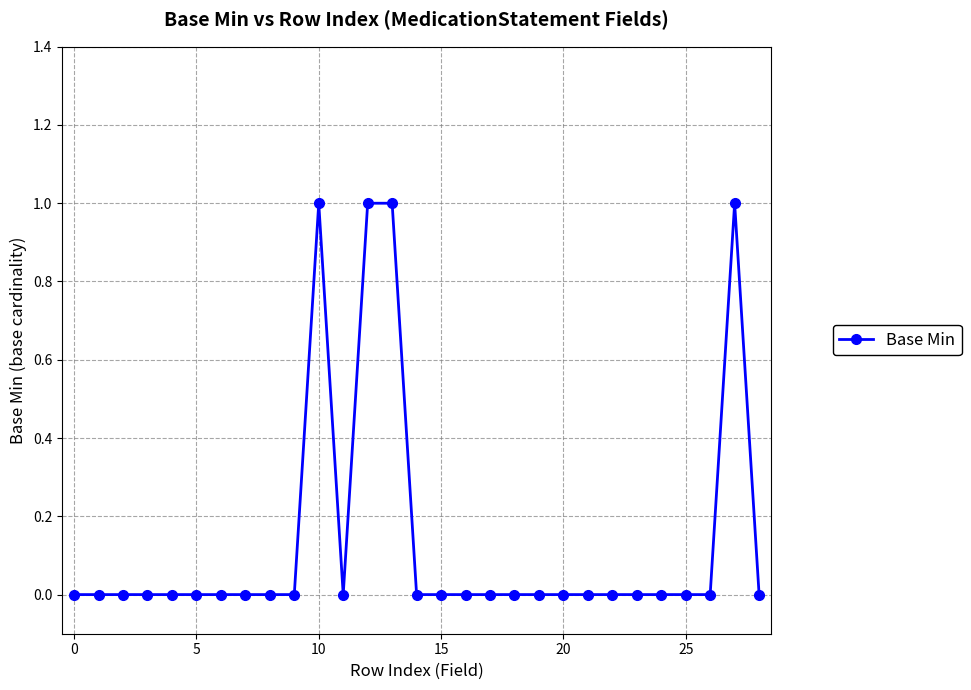

How many values are between 0 and 1?

29